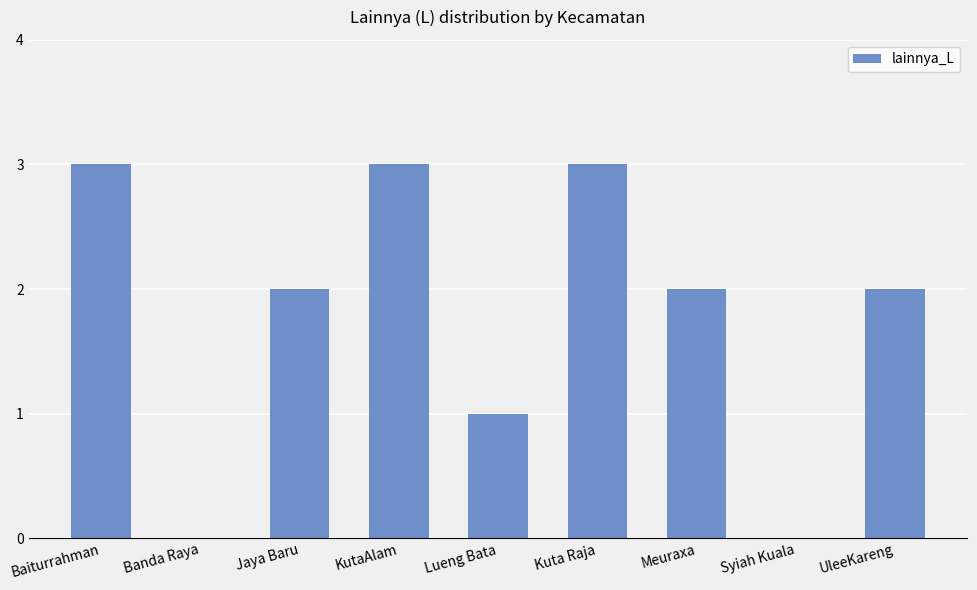

Read the value at KutaAlam.

3